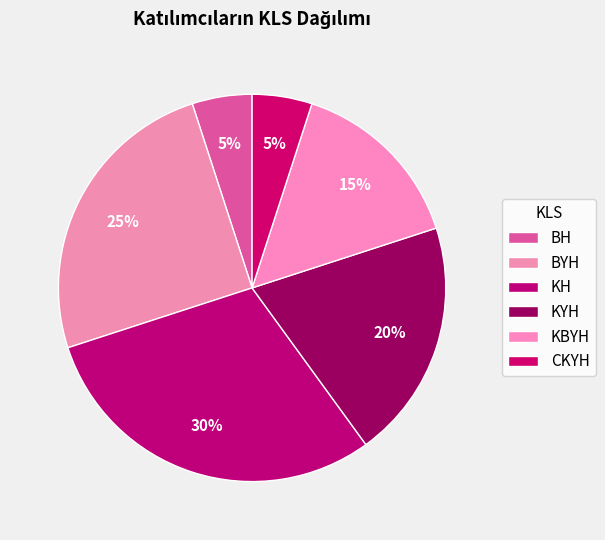

Count the number of slices in the pie.

6